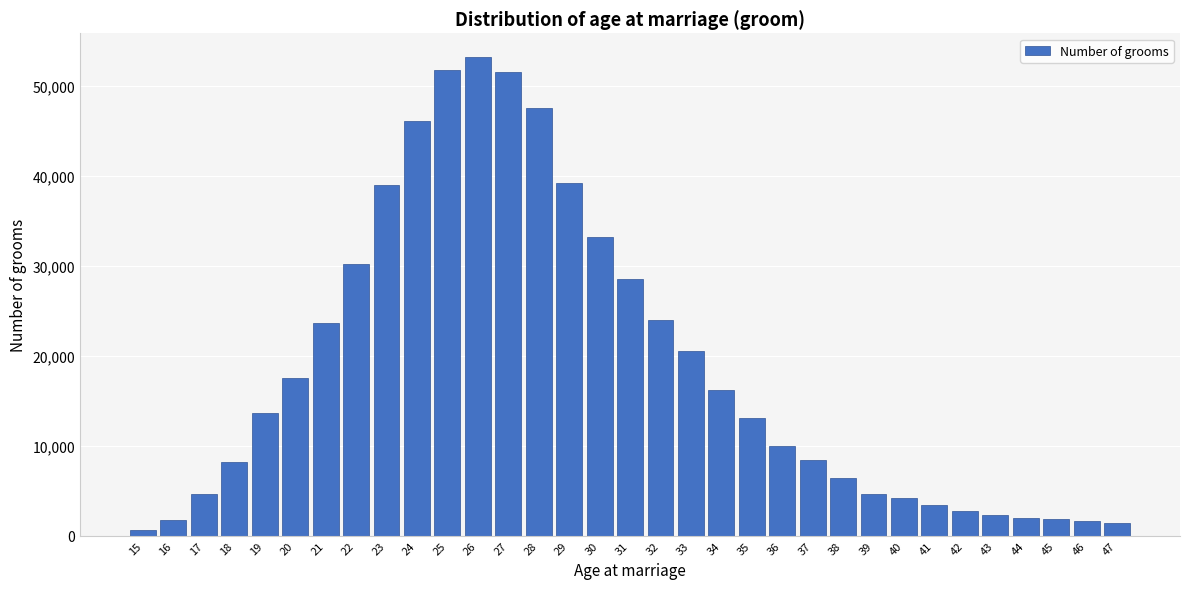

What is the change in value from 17 to 29?

+34588